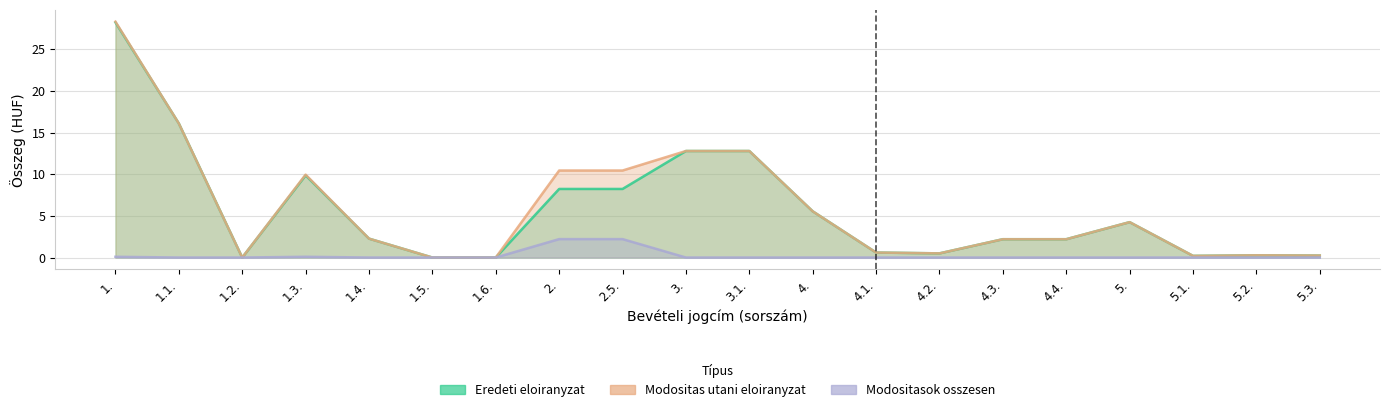

True or false: Eredeti eloiranyzat has more than 1 points higher than both neighbors.

True